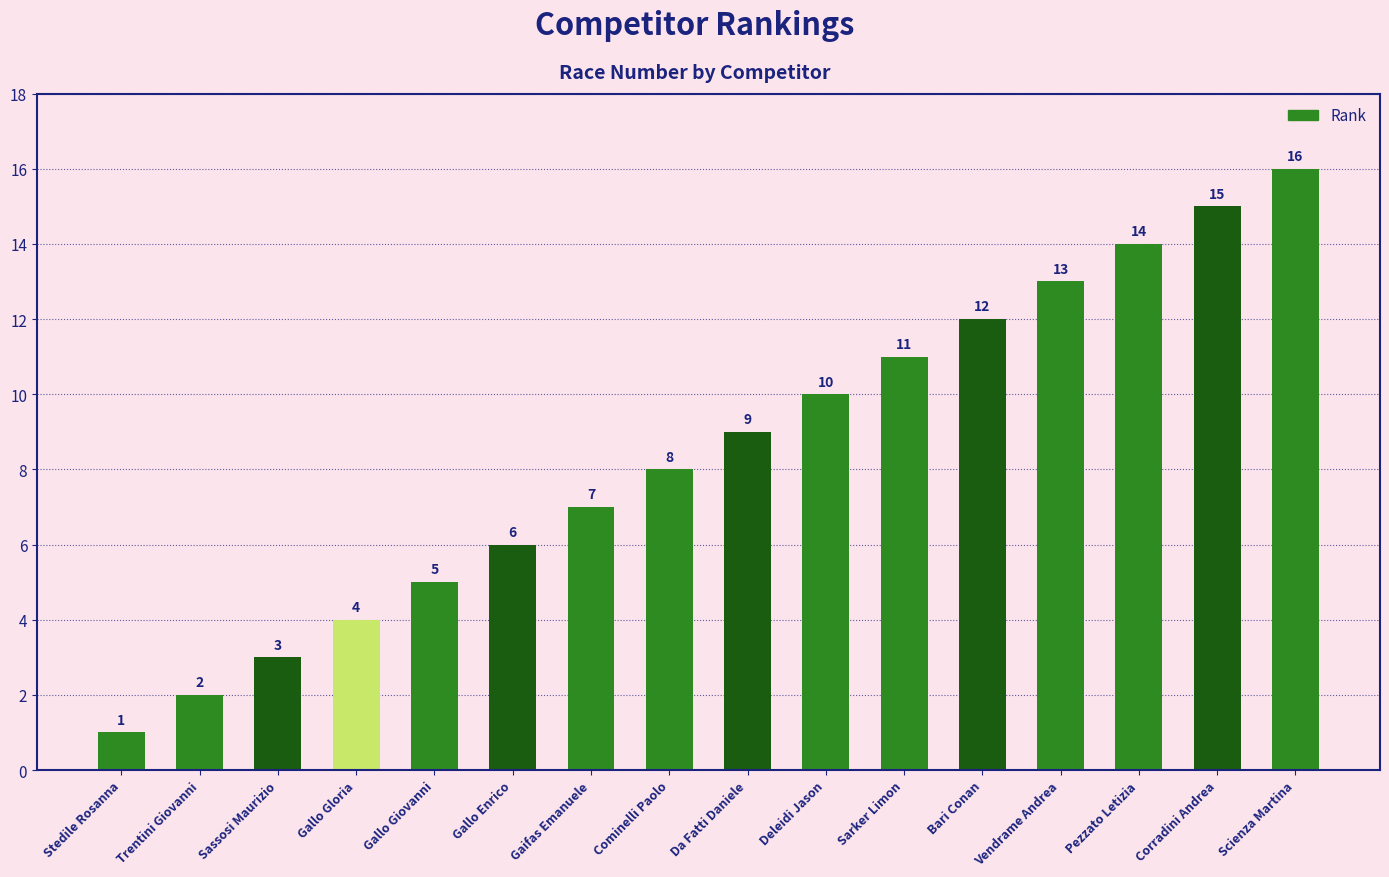

How many bars are there in total?

16